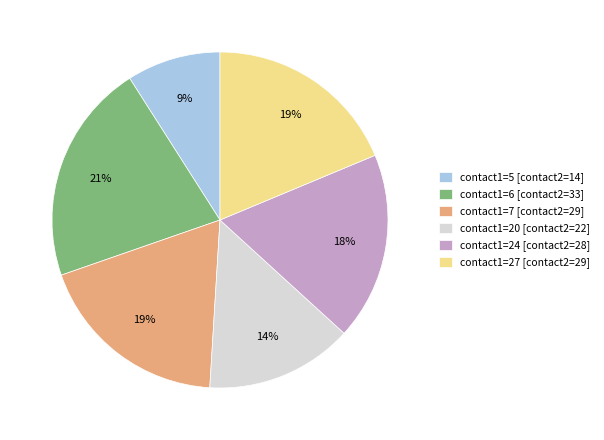

To the nearest percent, what is the average slice percentage?

17%